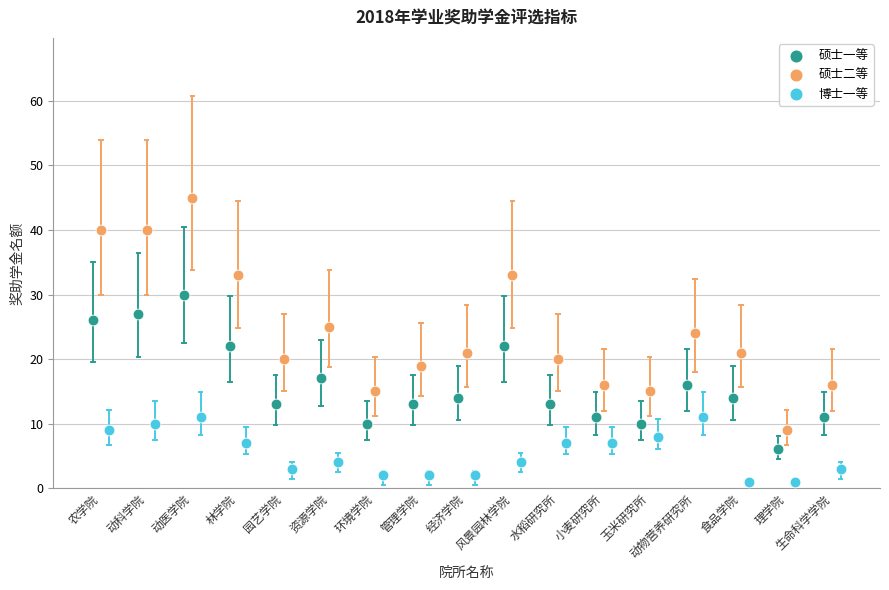

Which series reaches the maximum Y coordinate?

硕士二等